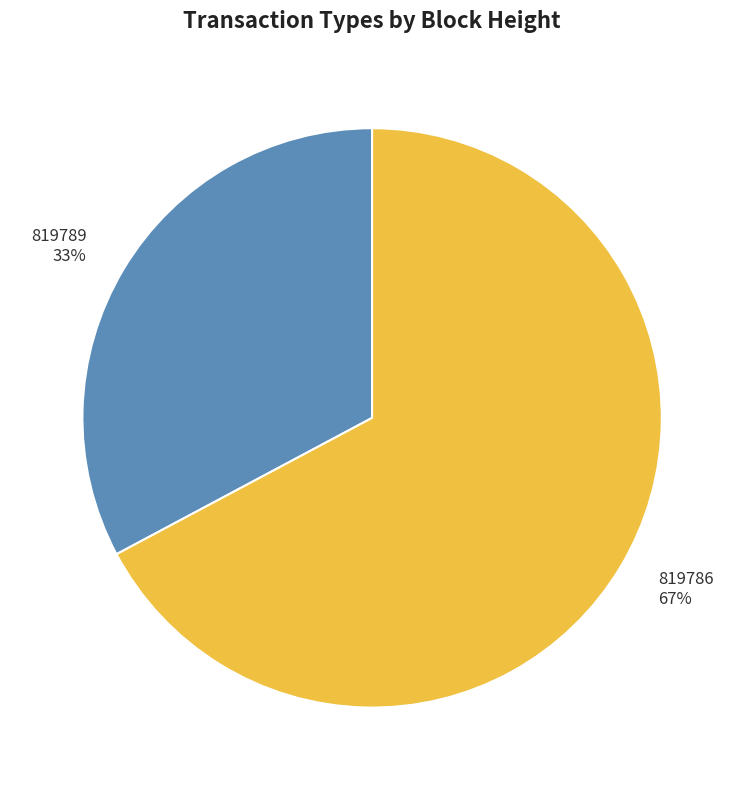

How many slices are in this pie chart?

2